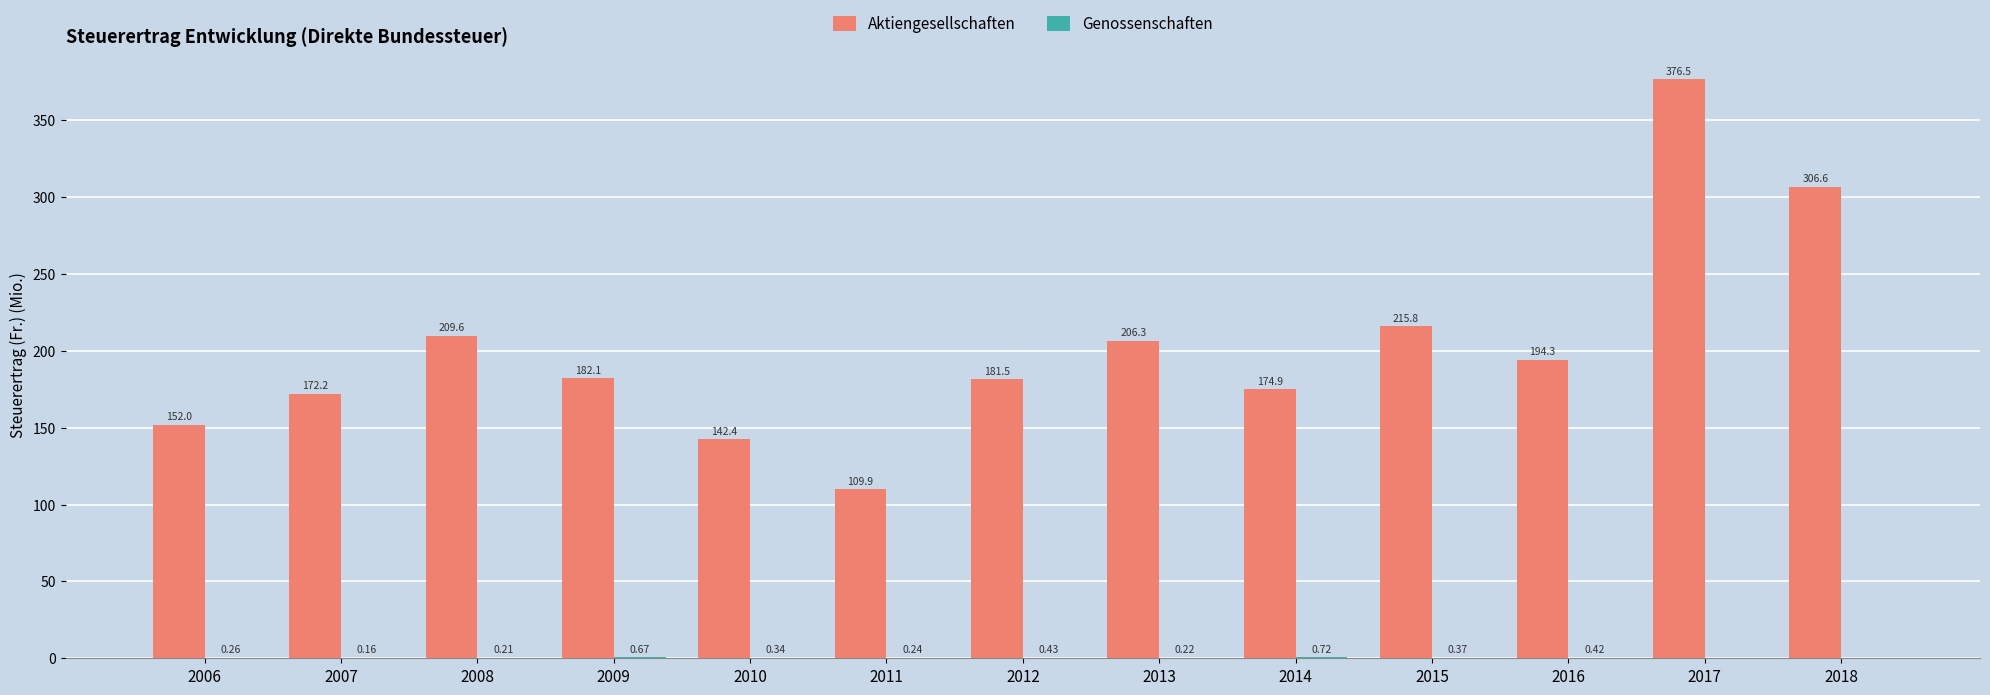

Which series has the largest total across all categories?

Aktiengesellschaften